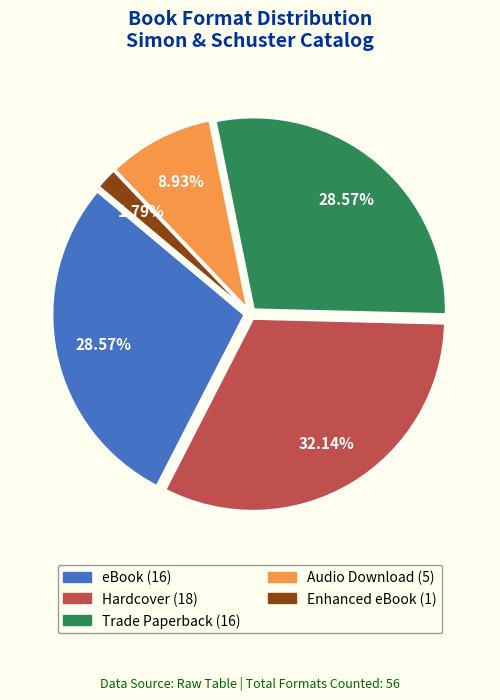

To the nearest percent, what is the average slice percentage?

20%